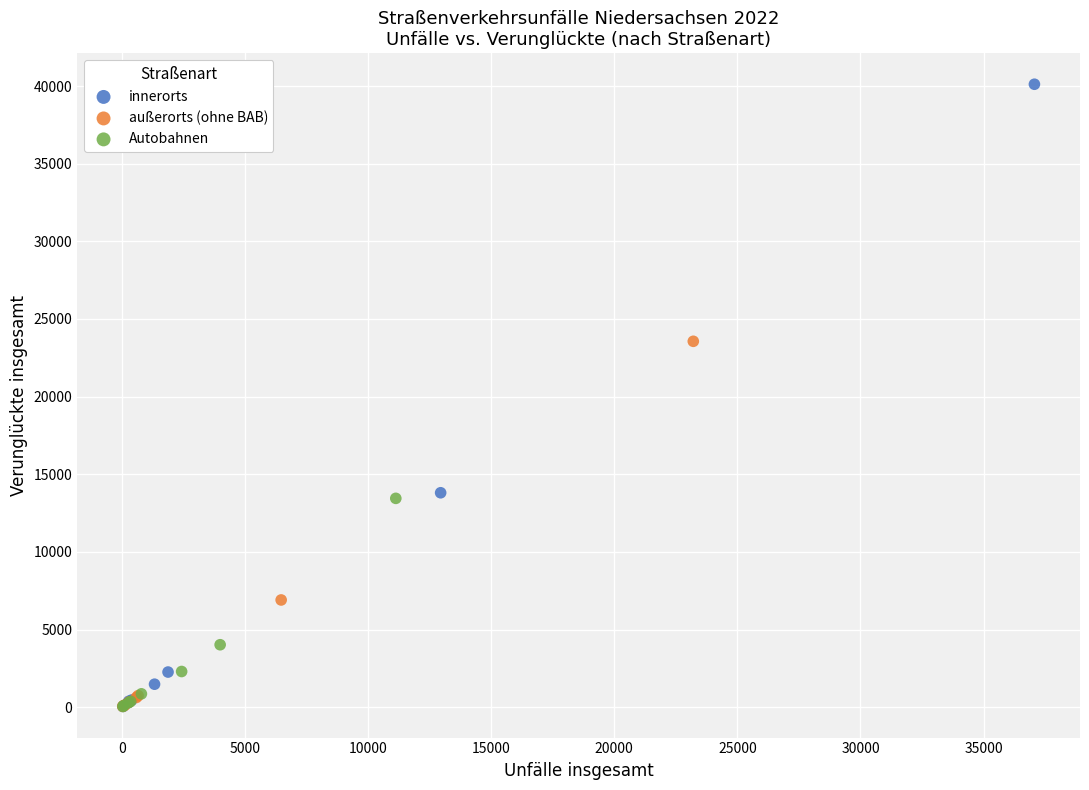

Which series reaches the maximum Y coordinate?

innerorts